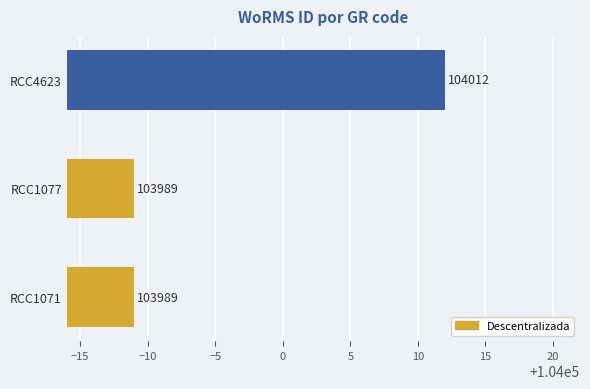

Reading bottom to top, what are all the values shown in this chart?

103989	103989	104012